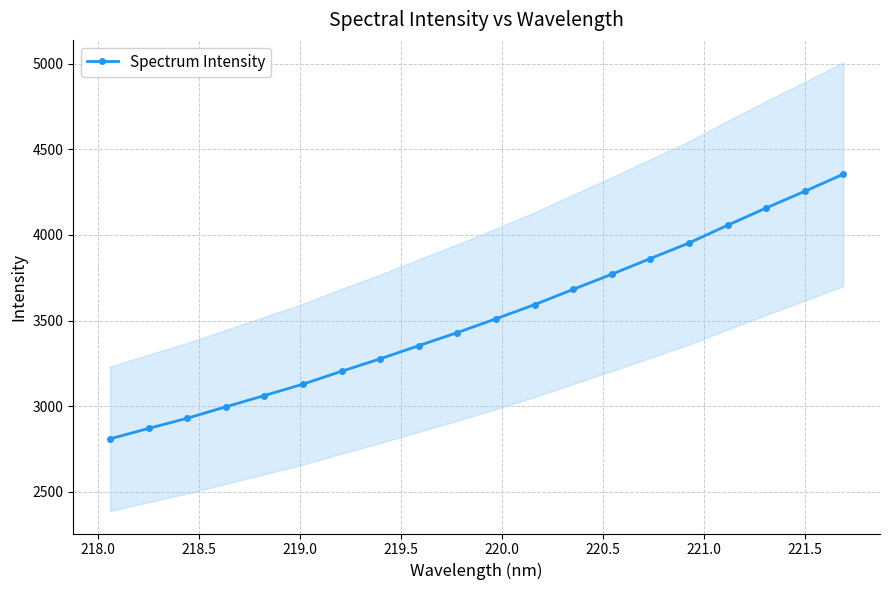

What is the lowest value of the Spectrum Intensity series?

2809.5